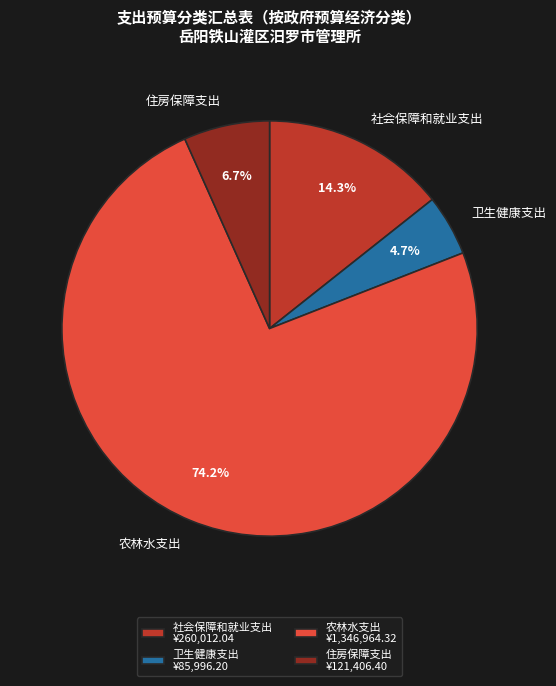

True or false: 住房保障支出 accounts for 7% of the total.

True